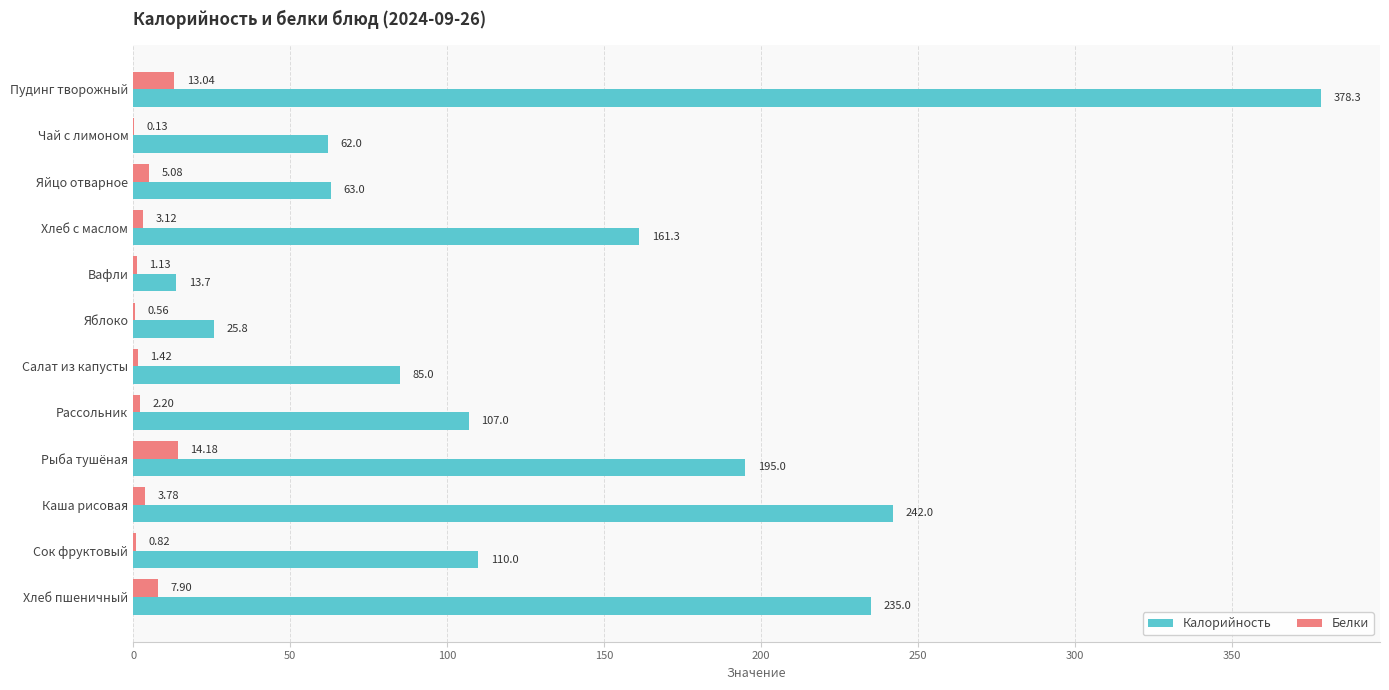

How many values in the Белки series exceed 3?

6